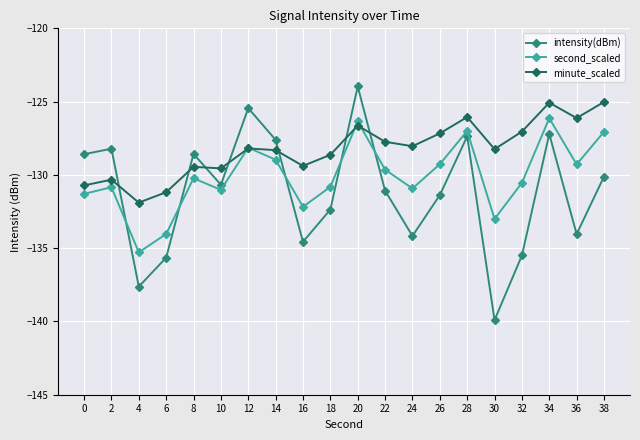

Which series has the largest total across all categories?

minute_scaled